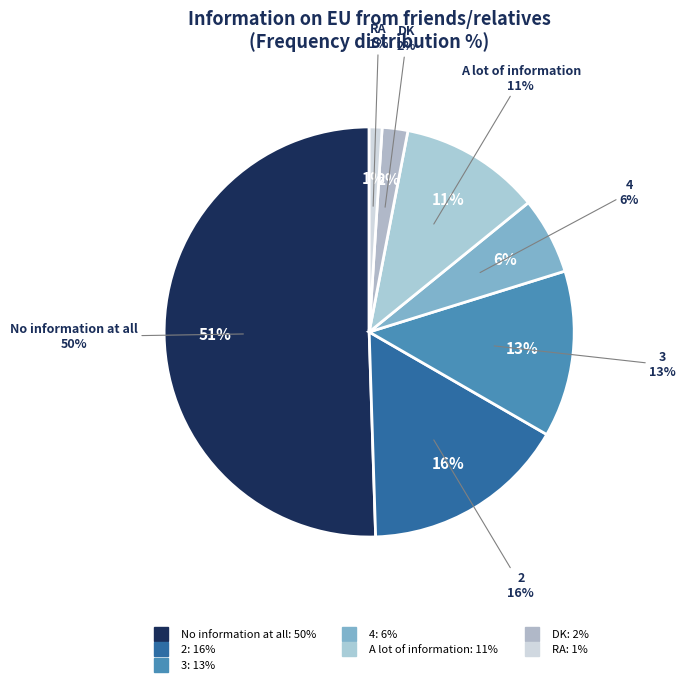

Rank the categories by value from highest to lowest.

No information at all, 2, 3, A lot of information, 4, DK, RA